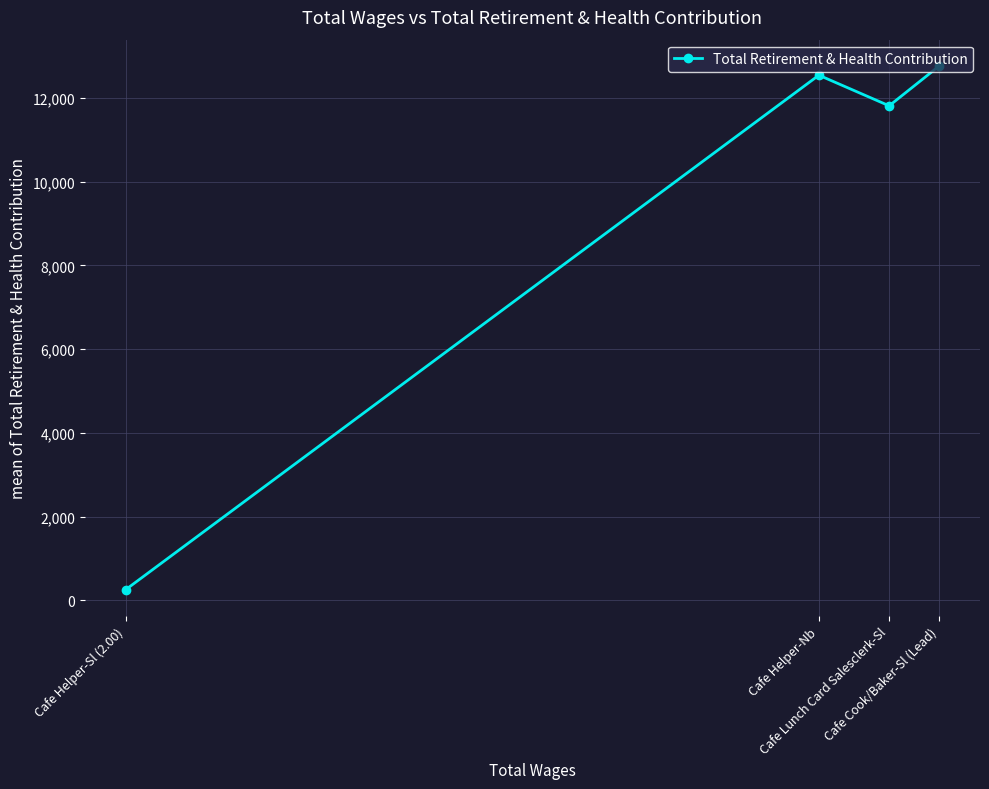

Is this an area chart (filled region under the line)?

No